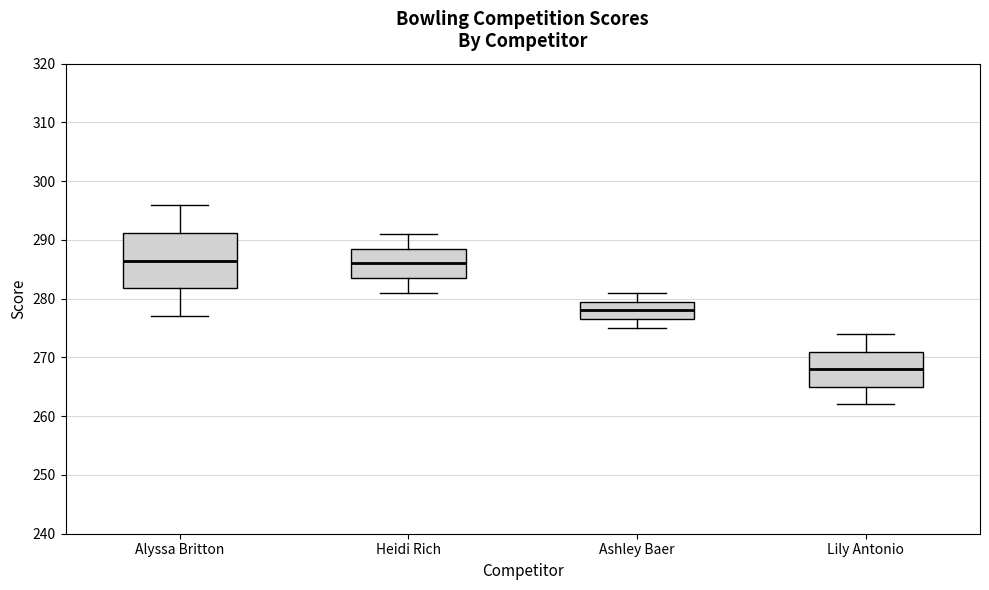

Where is the lower edge of the box for Ashley Baer on the y-axis? The values are not printed on the chart, so give them approximately, as read against the axis.

277